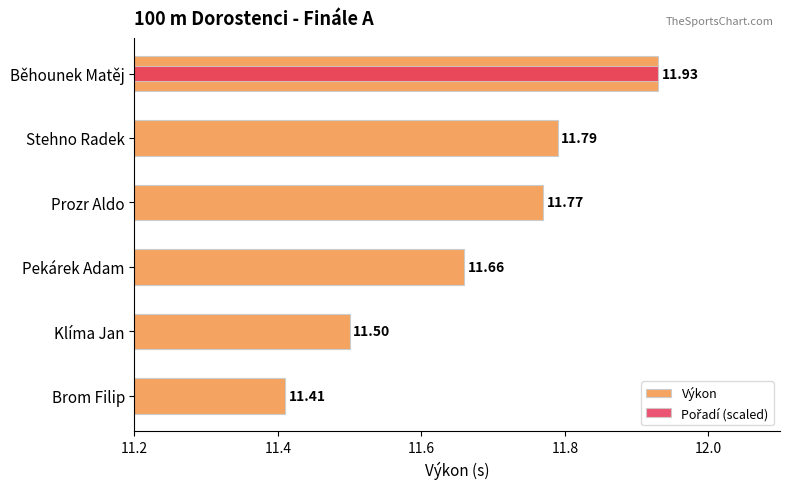

How many categories are shown in the chart?

6